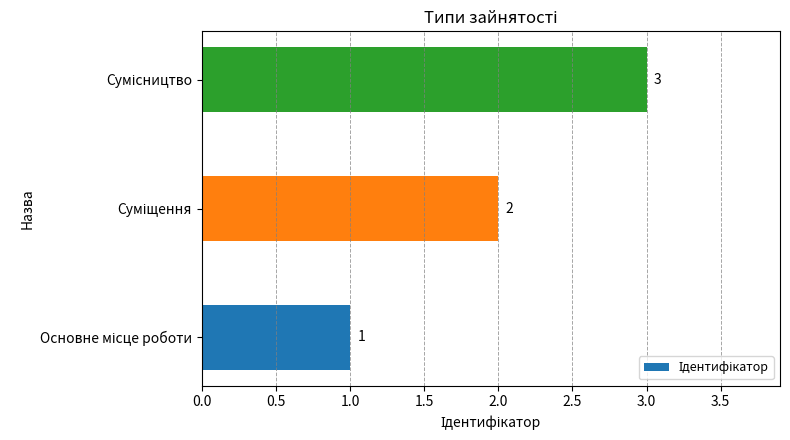

What is the sum of all values?

6